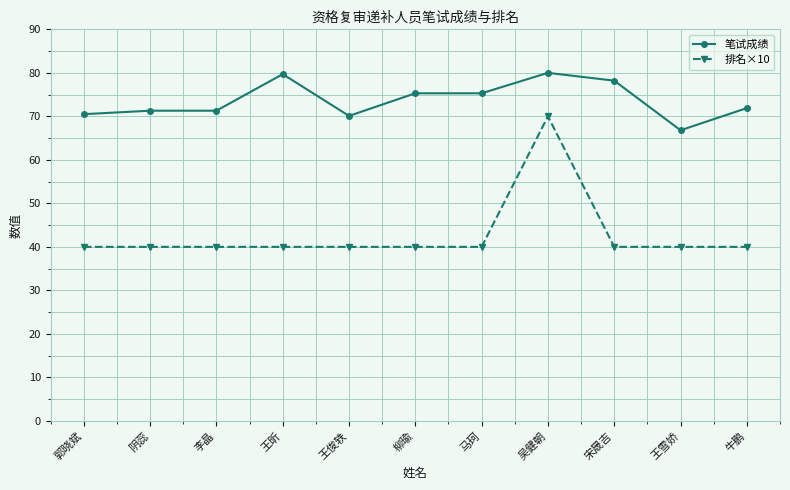

Which series has the widest spread of values?

排名×10